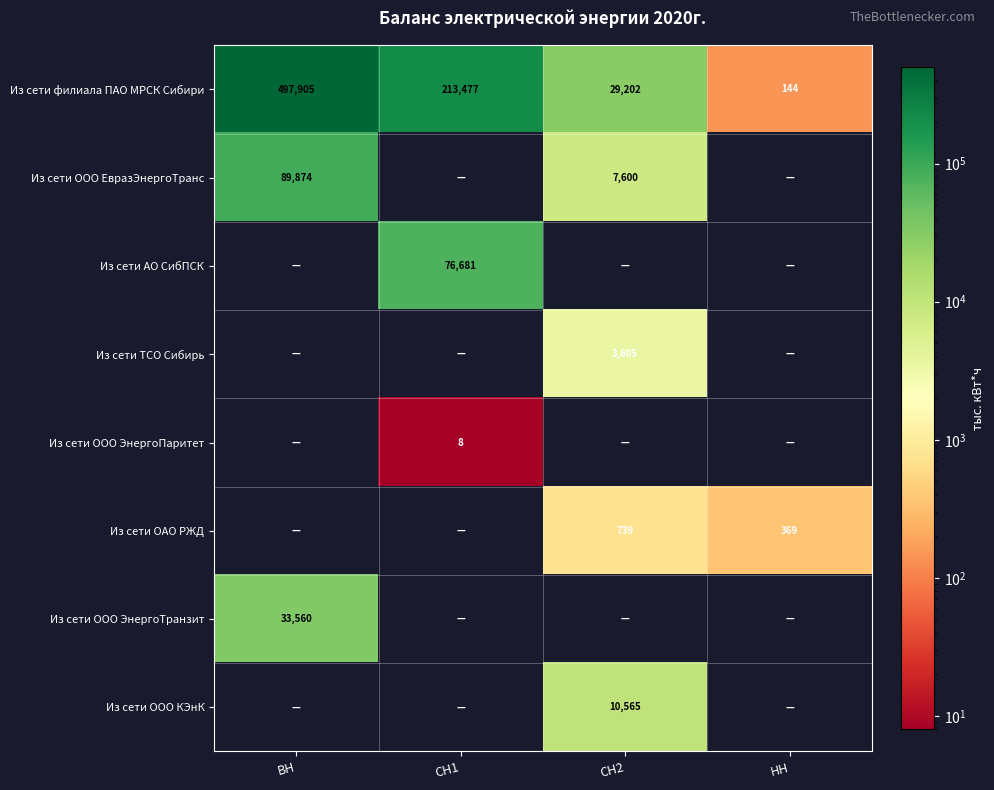

True or false: Из сети ТСО Сибирь has a value of 1052 at СН2.

False